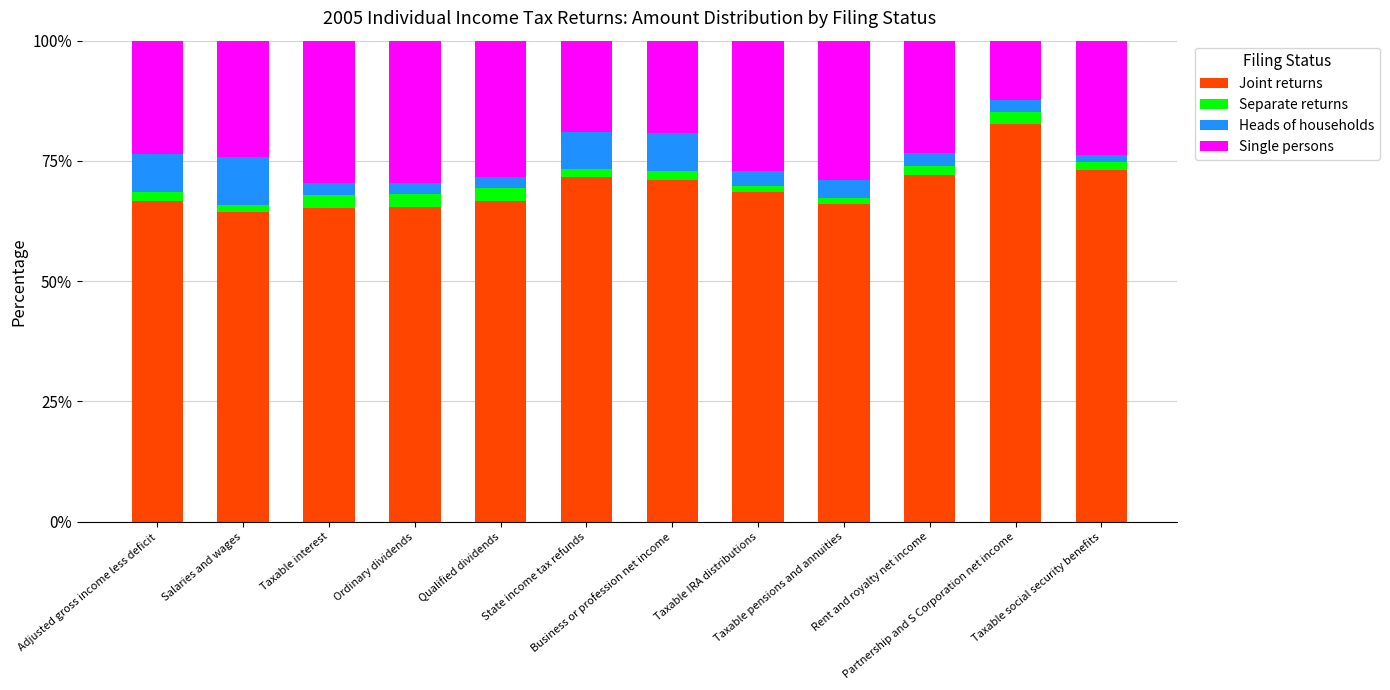

What is the maximum value for Joint returns?

82.6